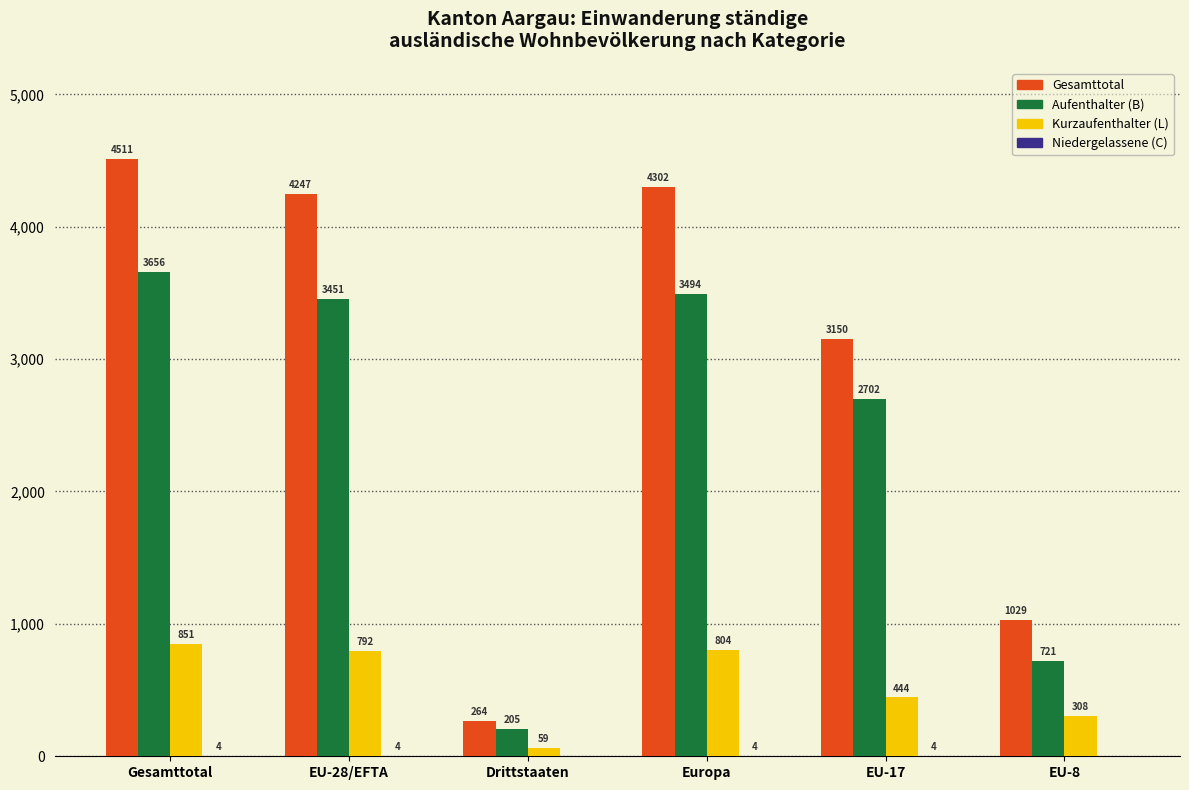

What is the sum of the Gesamttotal values at Drittstaaten and Europa?

4566